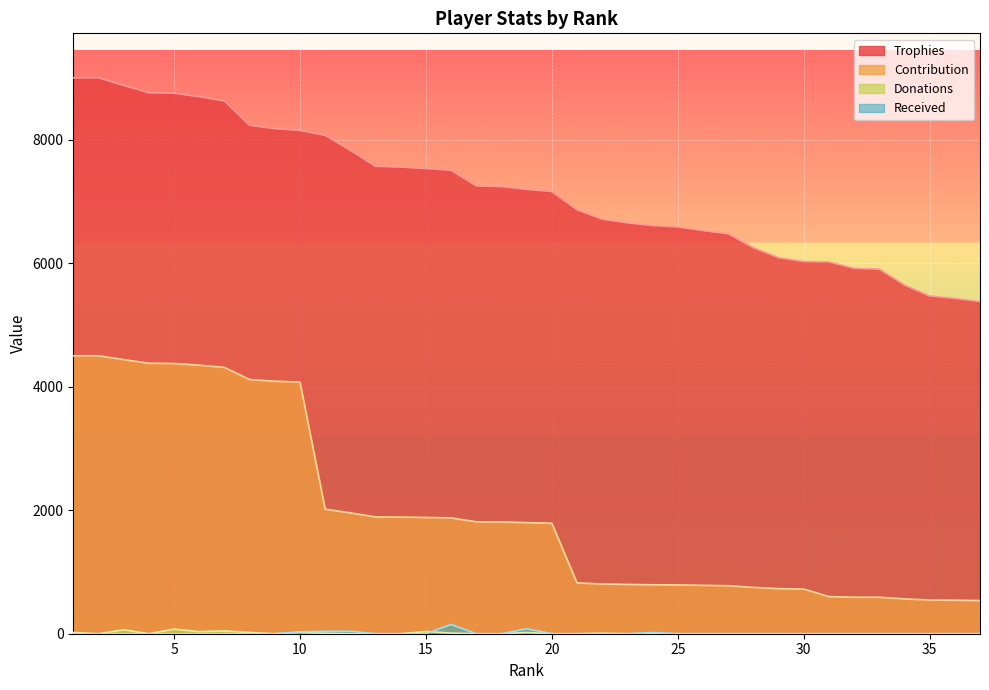

What is the approximate value of Contribution at 32, to the nearest 50?

600